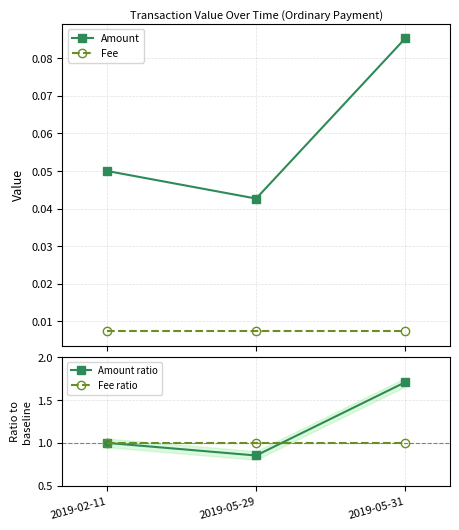

How many values in the Amount ratio series exceed 1?

1